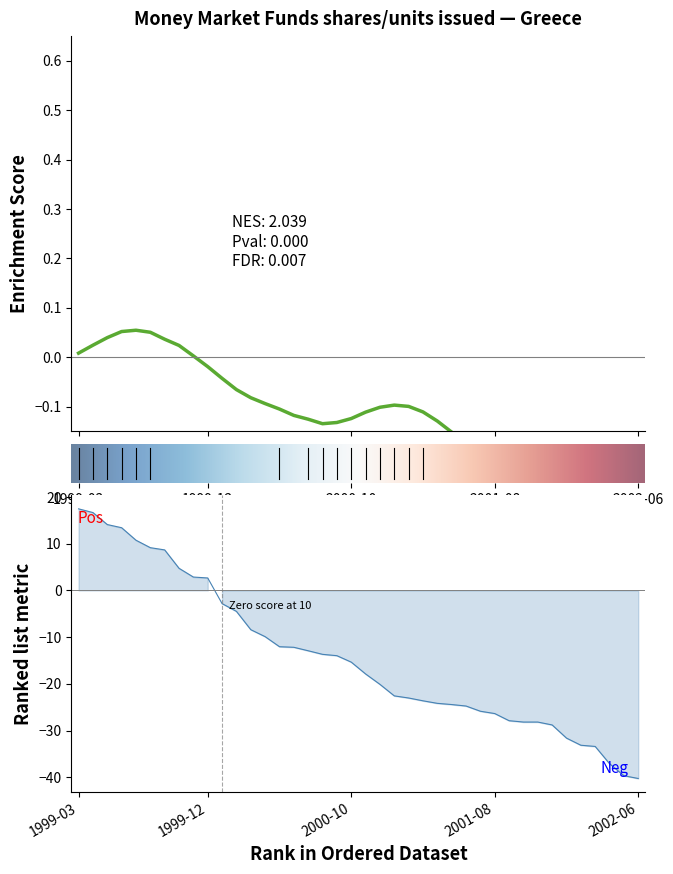

True or false: the data has more than 1 interior local peaks.

True